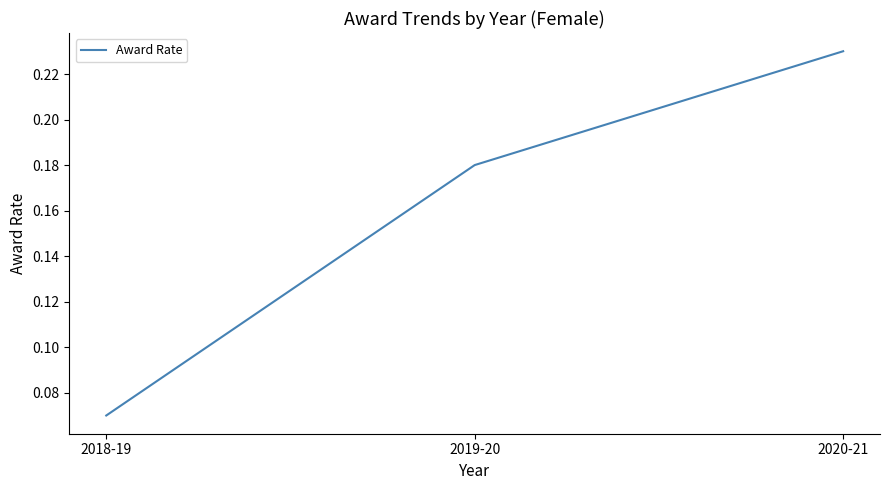

At which category does the chart reach its minimum across all series?

2018-19